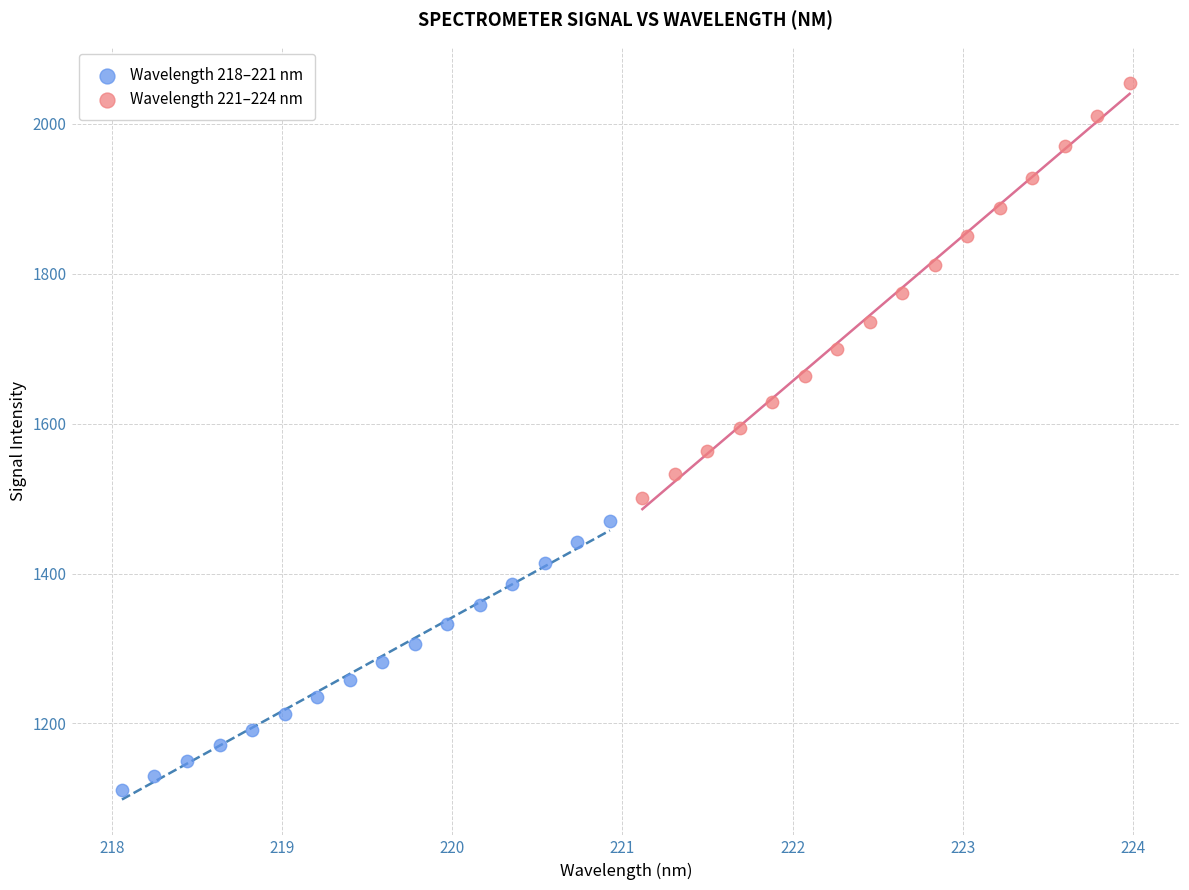

Which series reaches the maximum Y coordinate?

Wavelength 221–224 nm